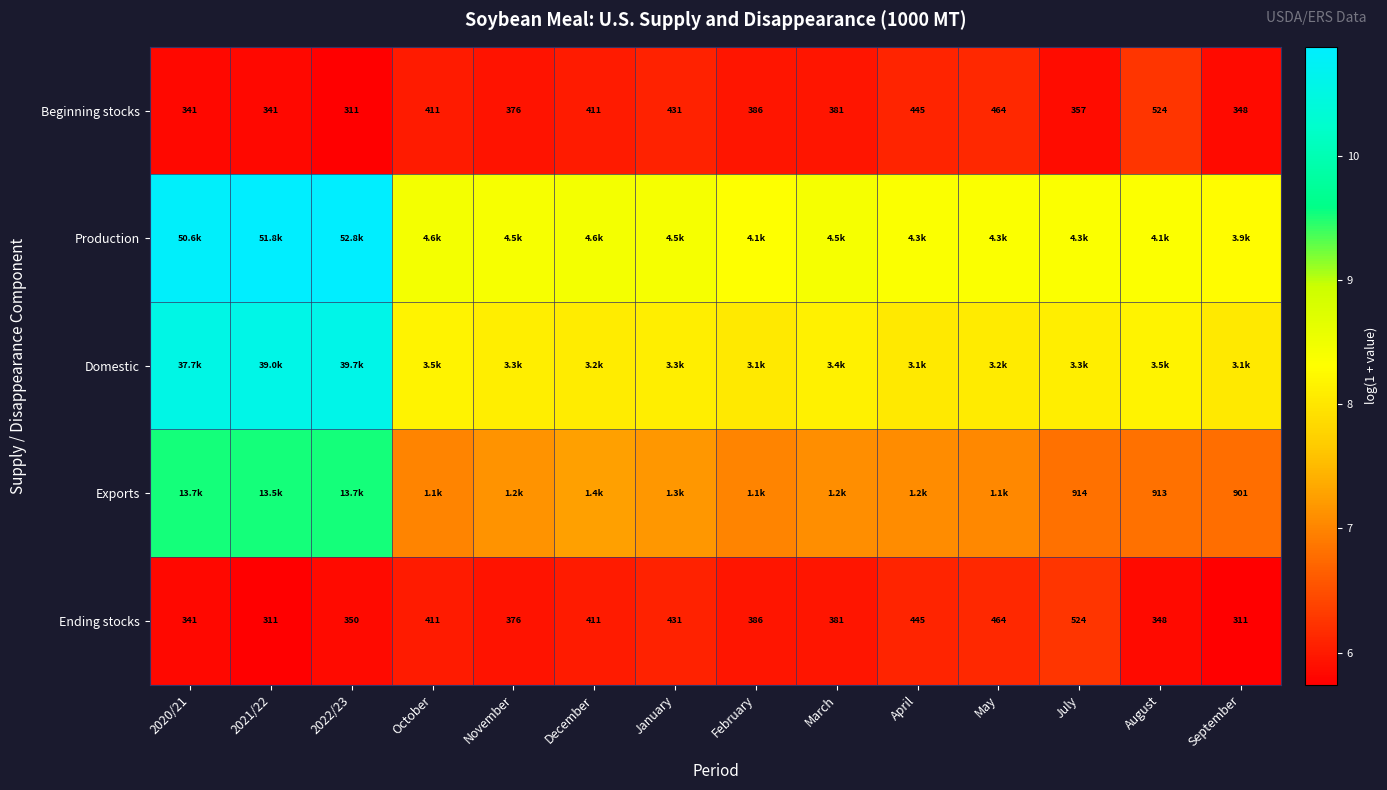

Which category has the highest value across all series?

2022/23